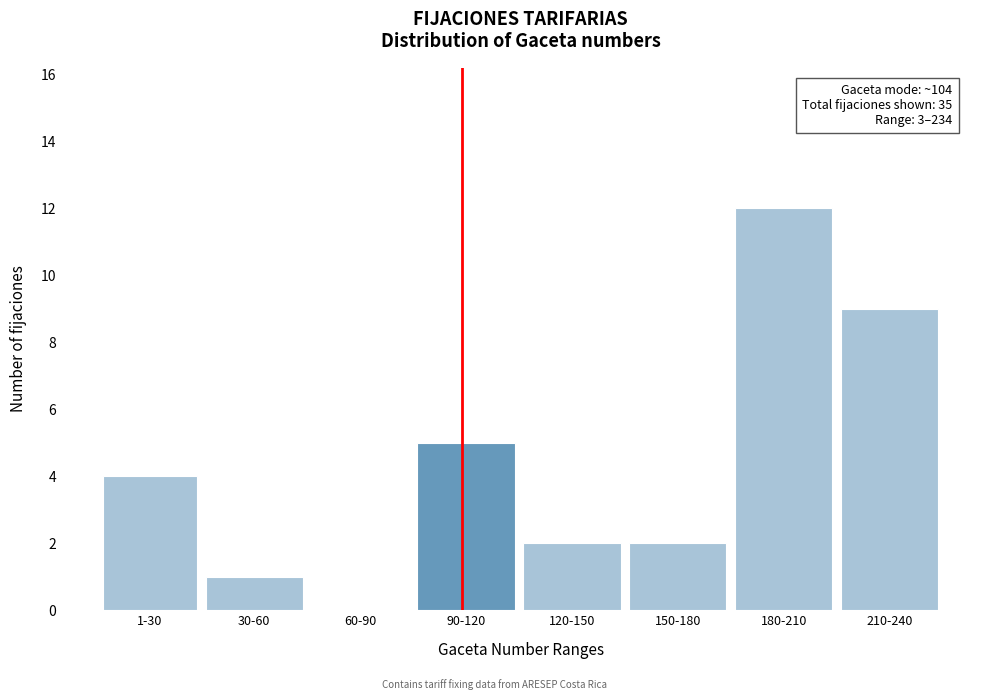

Reading left to right, transcribe all the data shown in this chart.

1-30=4	30-60=1	60-90=0	90-120=5	120-150=2	150-180=2	180-210=12	210-240=9